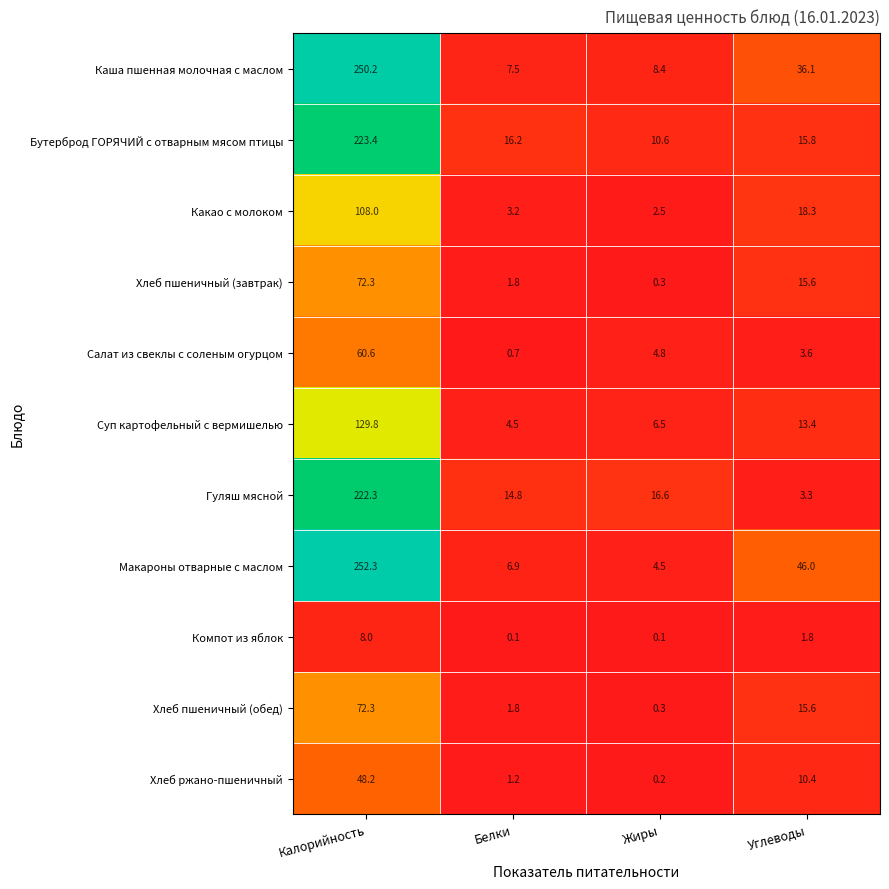

What is the difference between the highest and lowest values at Белки?

16.1